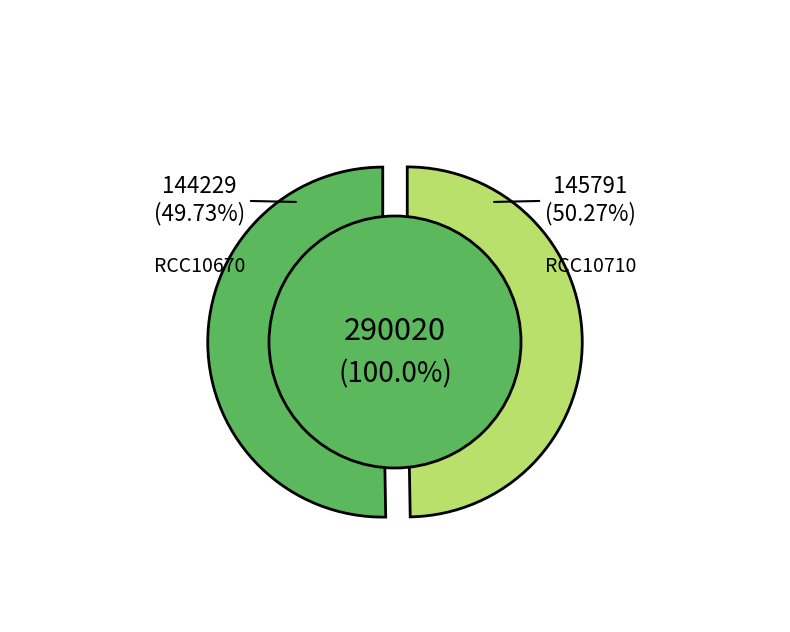

What is the ratio of the value at RCC10710 to the value at RCC10670?

1.0